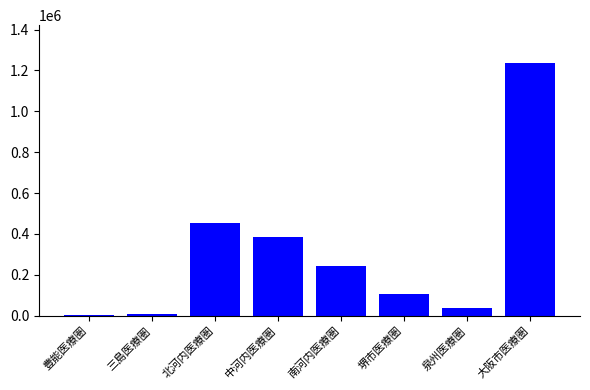

Between 中河内医療圏 and 三島医療圏, which is larger?

中河内医療圏